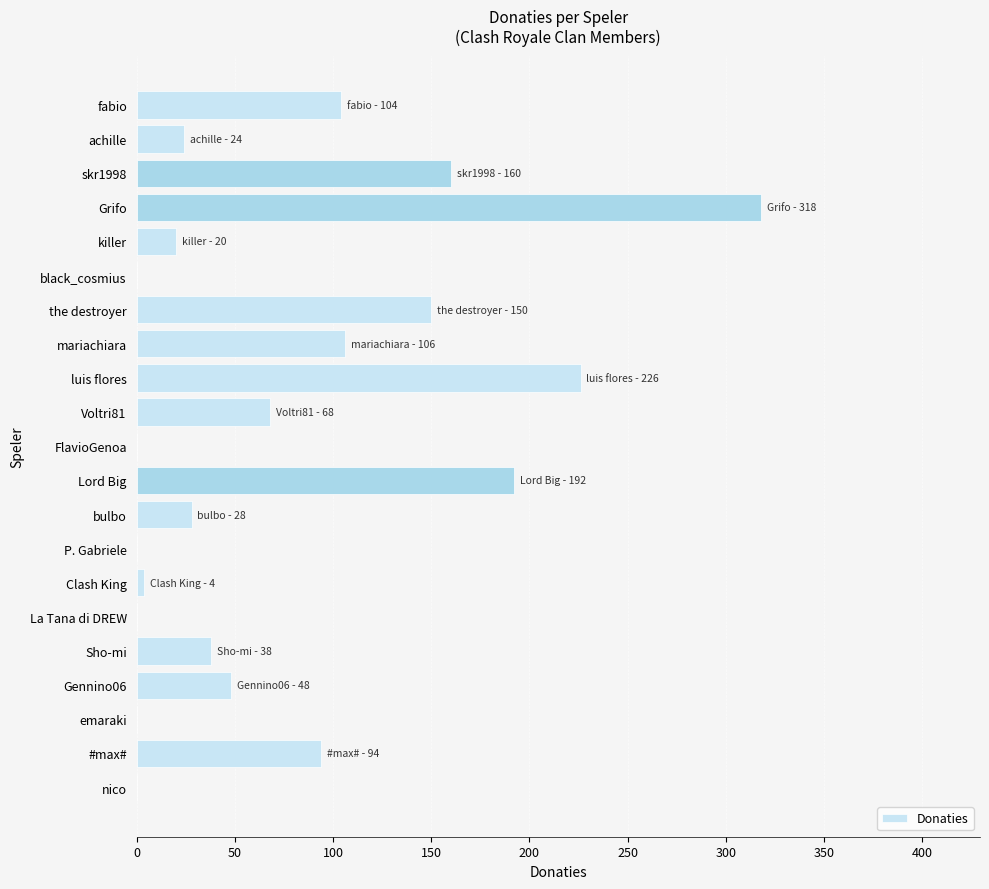

True or false: the data shows 140 at nico.

False